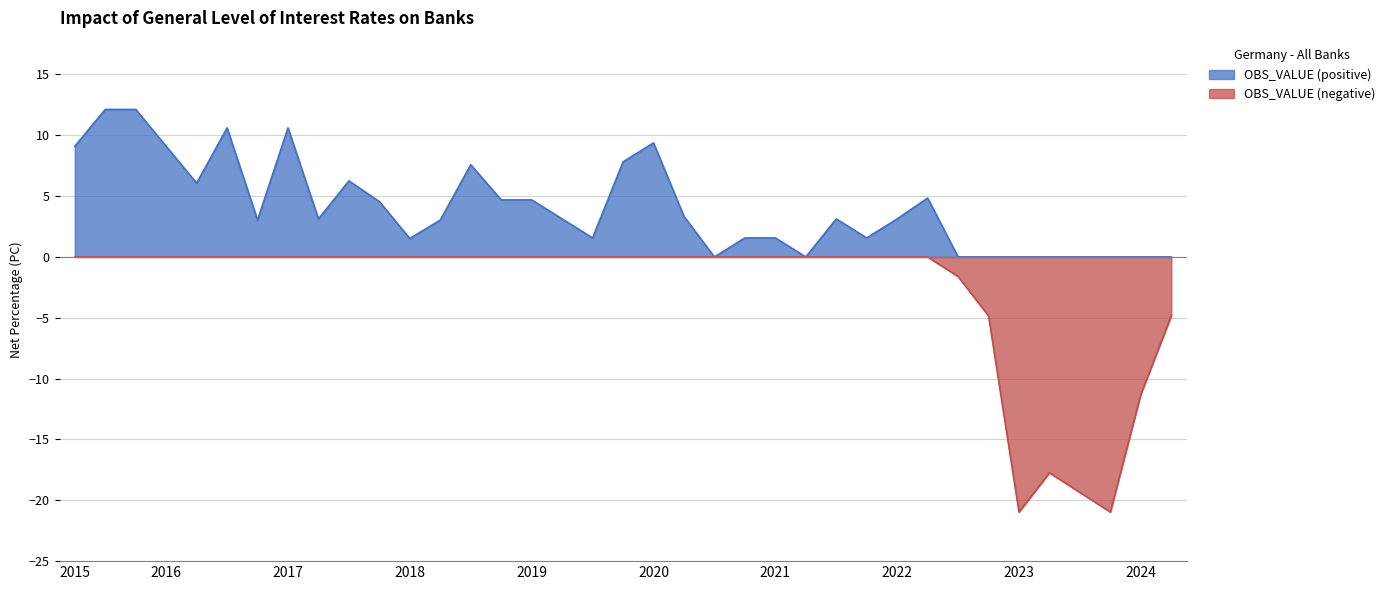

True or false: OBS_VALUE (negative) has a value of 0.0 at 2021-Q4.

True